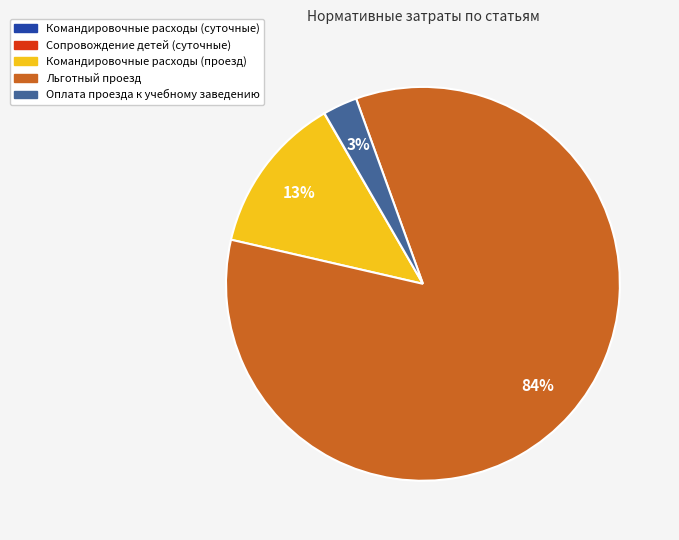

To the nearest percent, what is the difference between the largest and smallest slice percentages?

84%